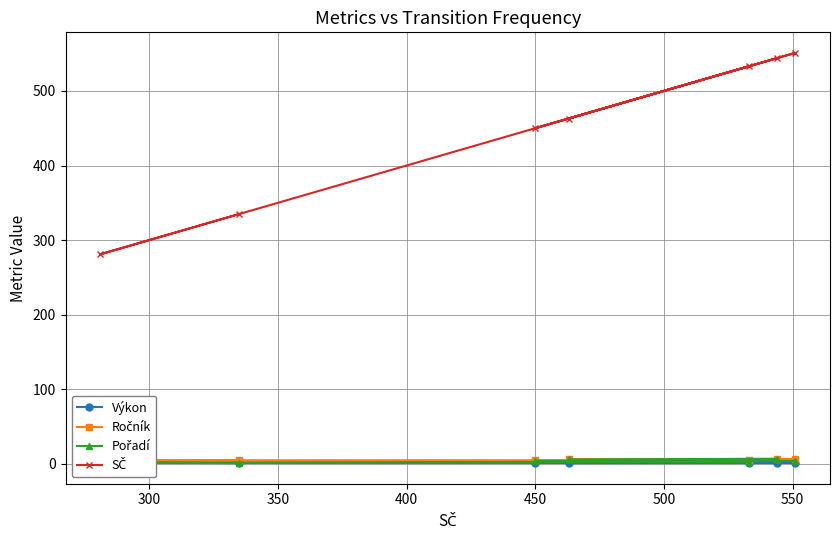

Which series has the widest spread of values?

SČ